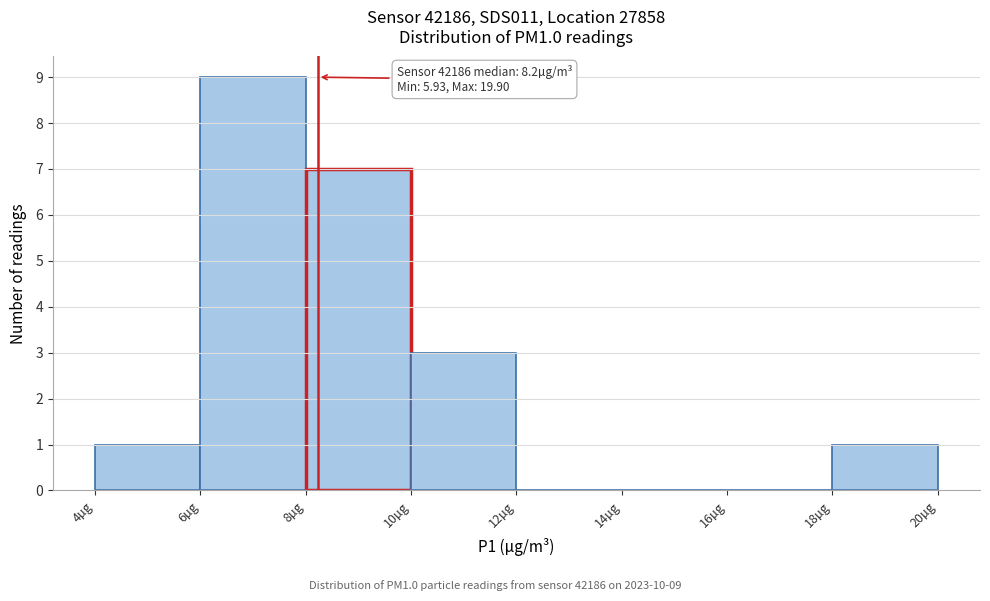

Over which range of the x-axis is the bar tallest?

6 to 8